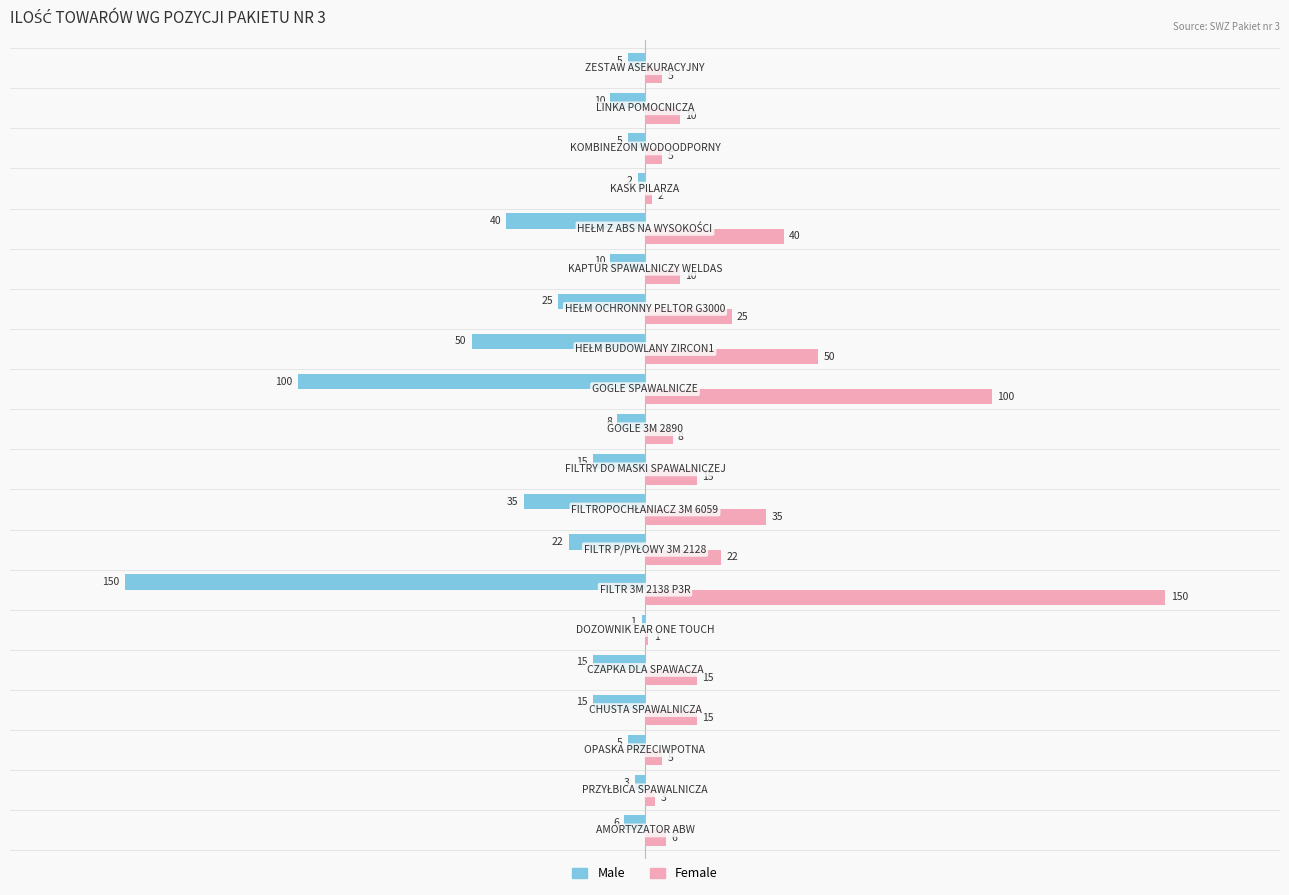

How many values in the Male series exceed -10?

8